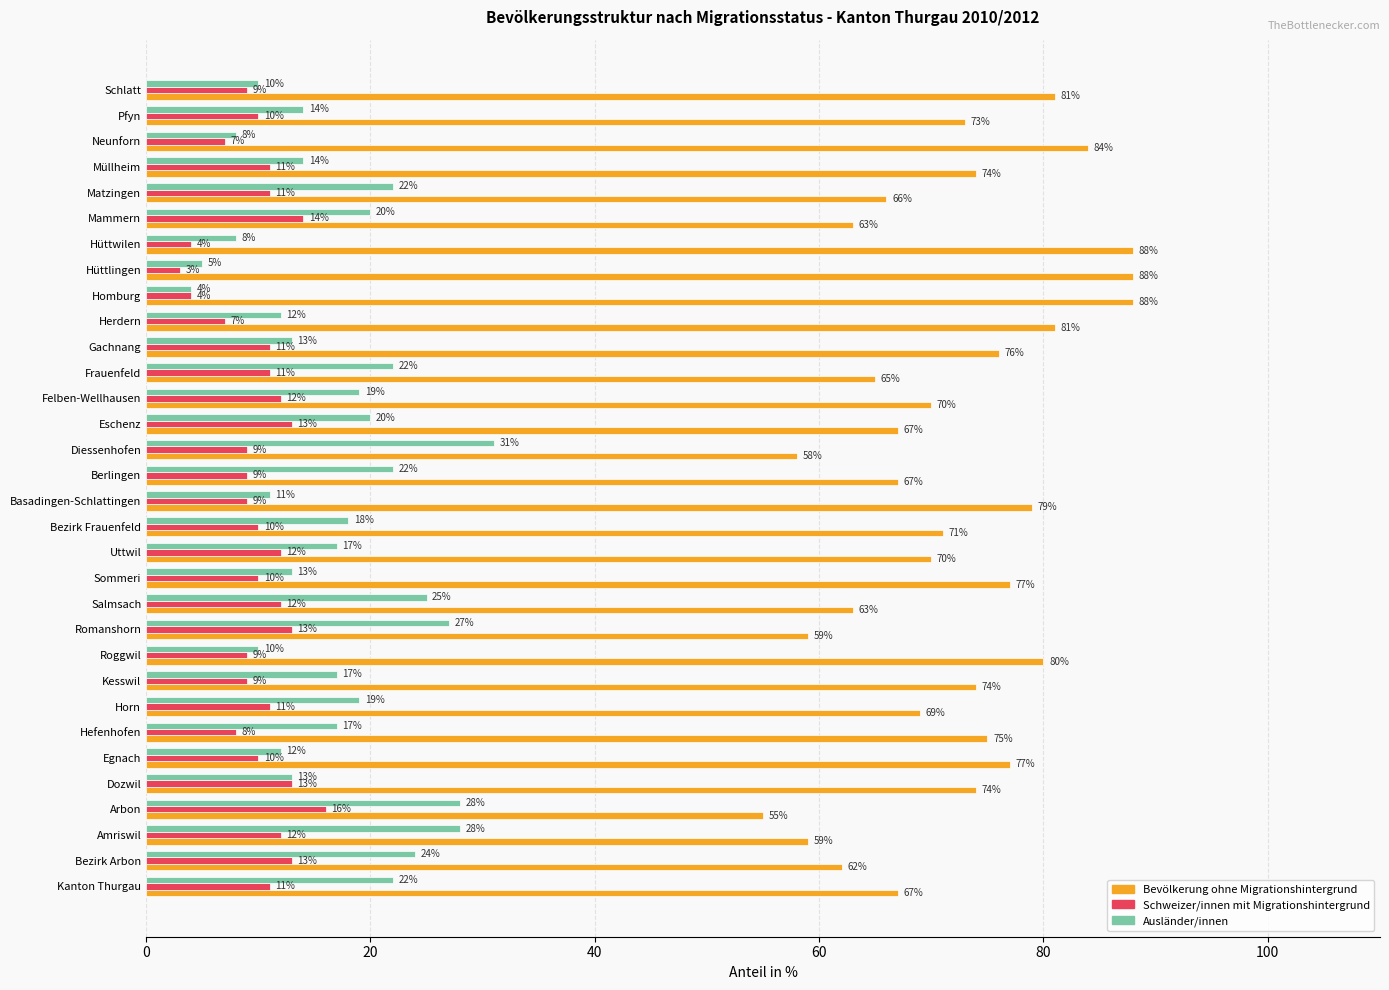

Count the number of data series in this chart.

3